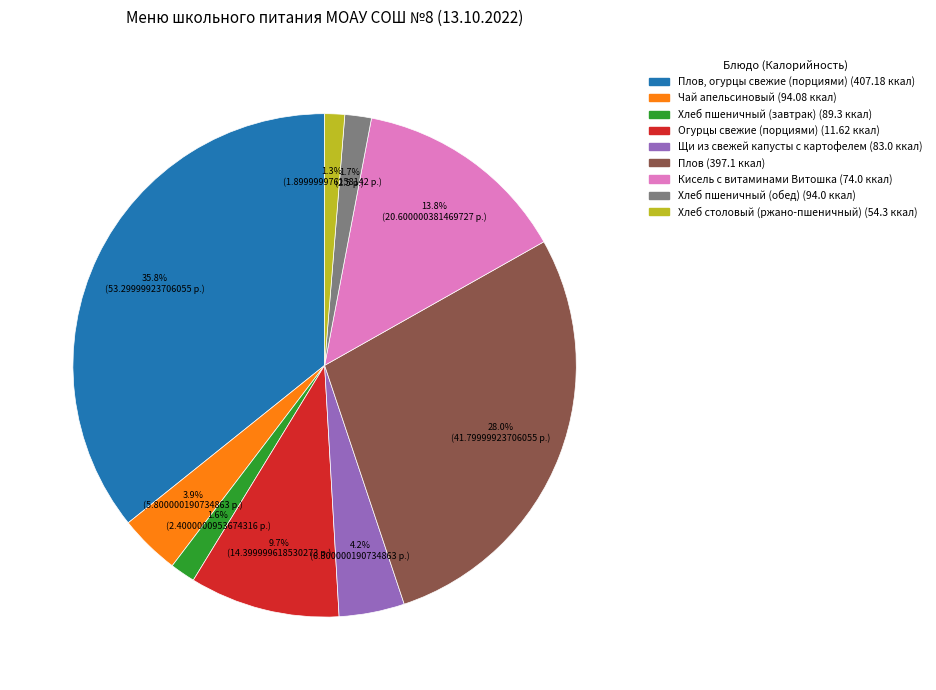

Is there any slice that represents more than half of the pie?

No